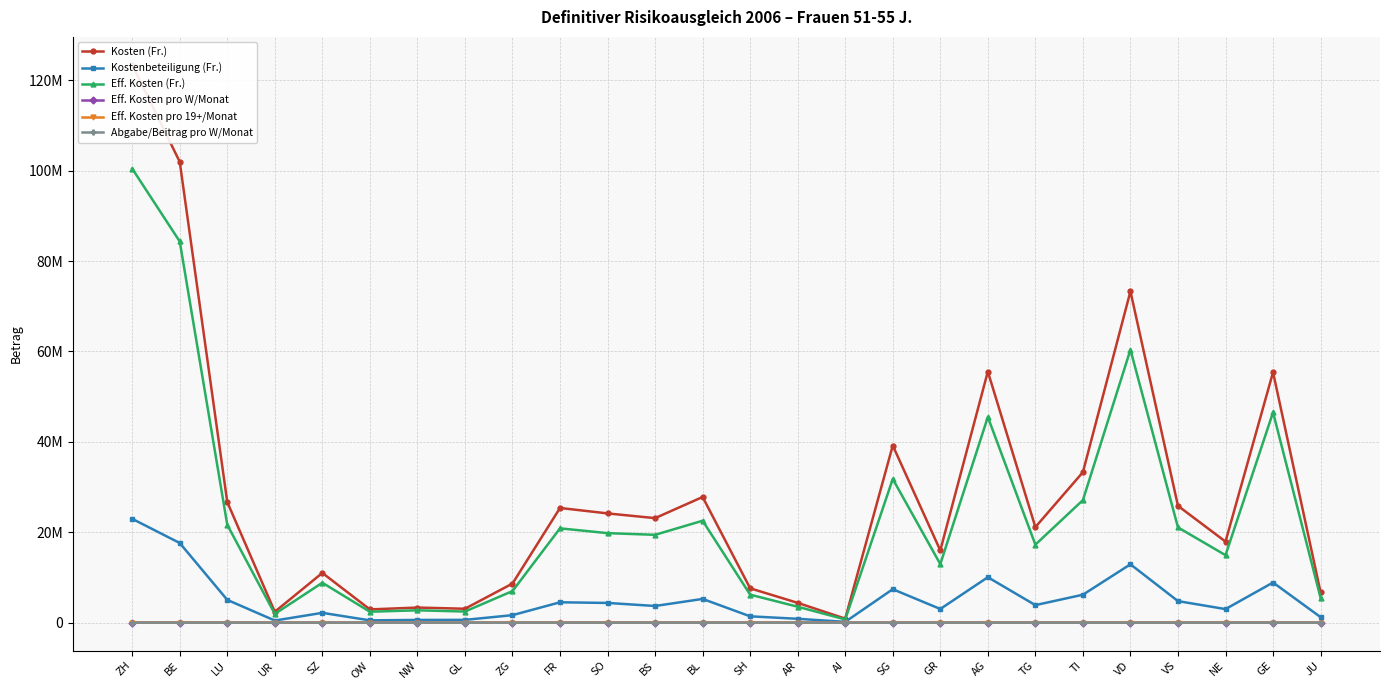

What are all the series names shown in the legend?

Kosten (Fr.), Kostenbeteiligung (Fr.), Eff. Kosten (Fr.), Eff. Kosten pro W/Monat, Eff. Kosten pro 19+/Monat, Abgabe/Beitrag pro W/Monat